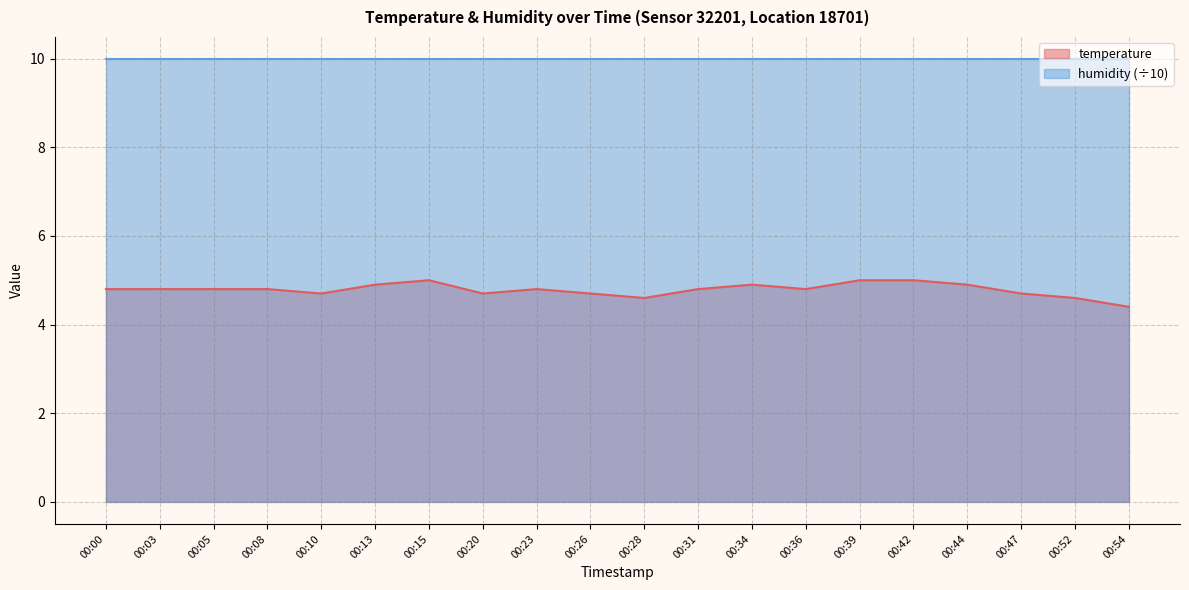

Reading right to left, extract all data points from this chart.

4.4	4.6	4.7	4.9	5.0	5.0	4.8	4.9	4.8	4.6	4.7	4.8	4.7	5.0	4.9	4.7	4.8	4.8	4.8	4.8